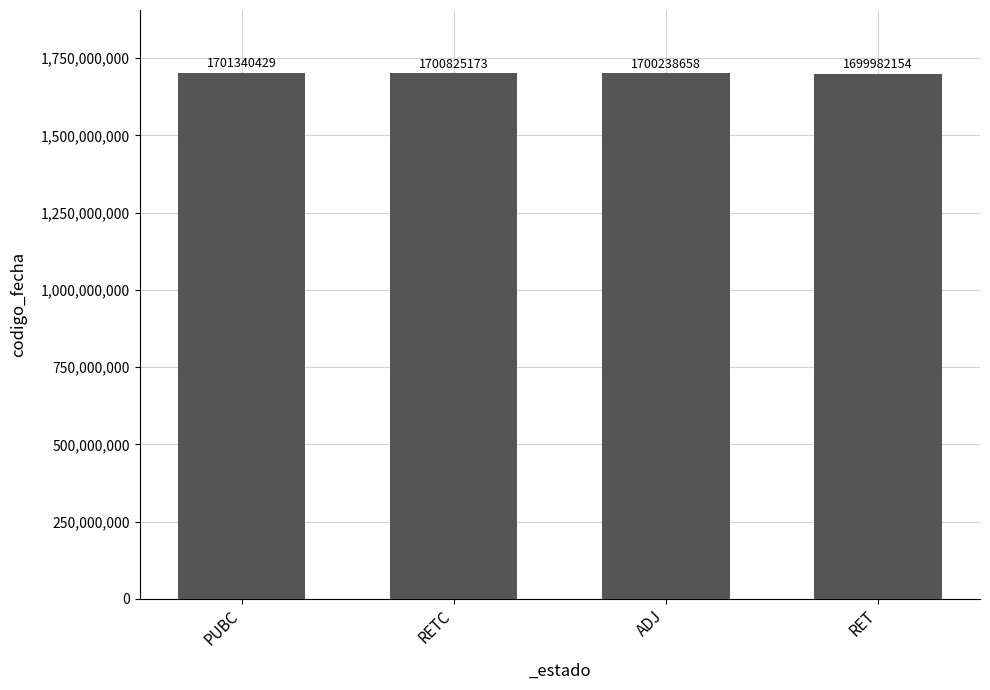

What is the difference between the values at PUBC and ADJ?

1101771